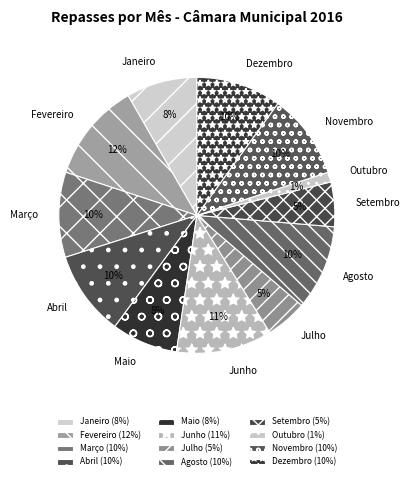

Is it true that Janeiro is 3% of the pie?

False